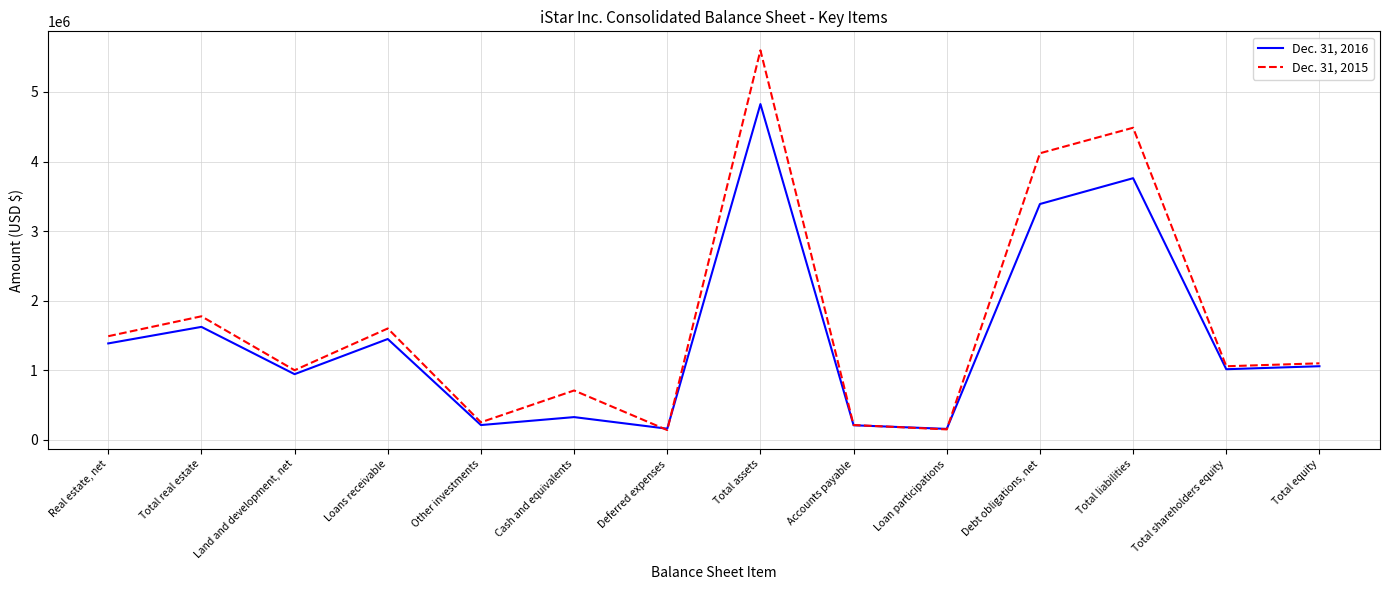

How many lines are shown in the chart?

2